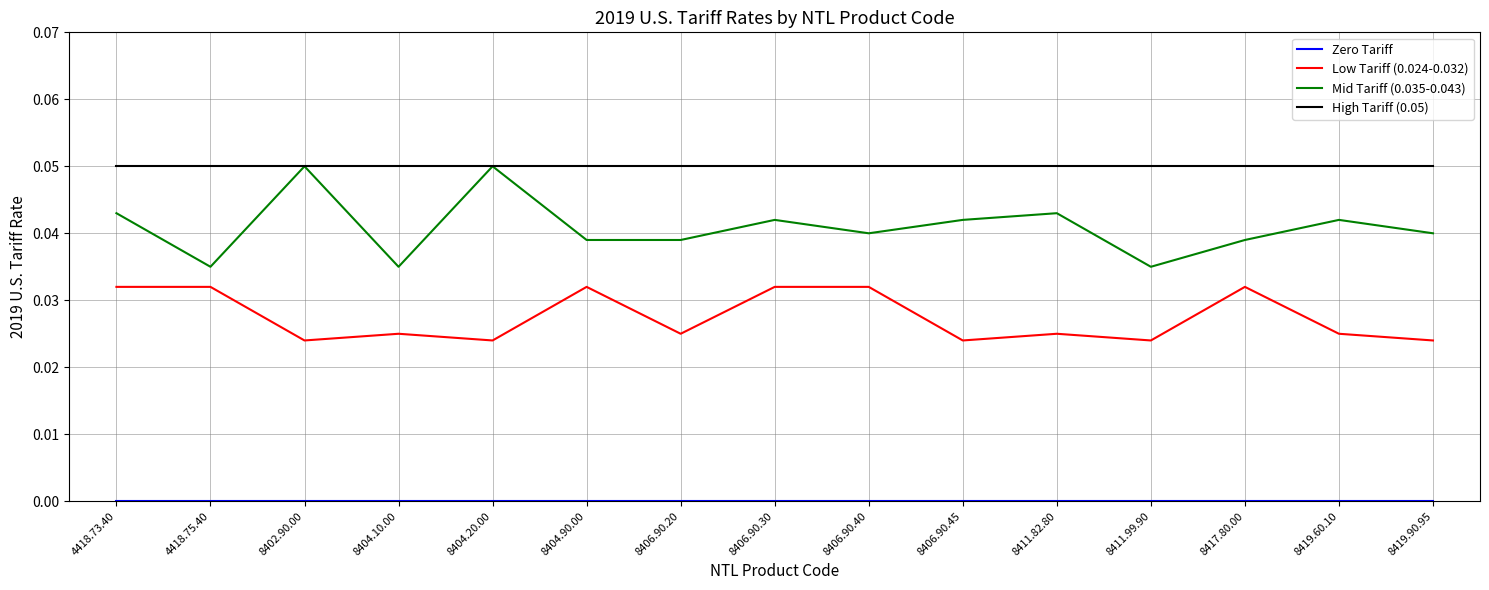

Which series has the largest total across all categories?

High Tariff (0.05)